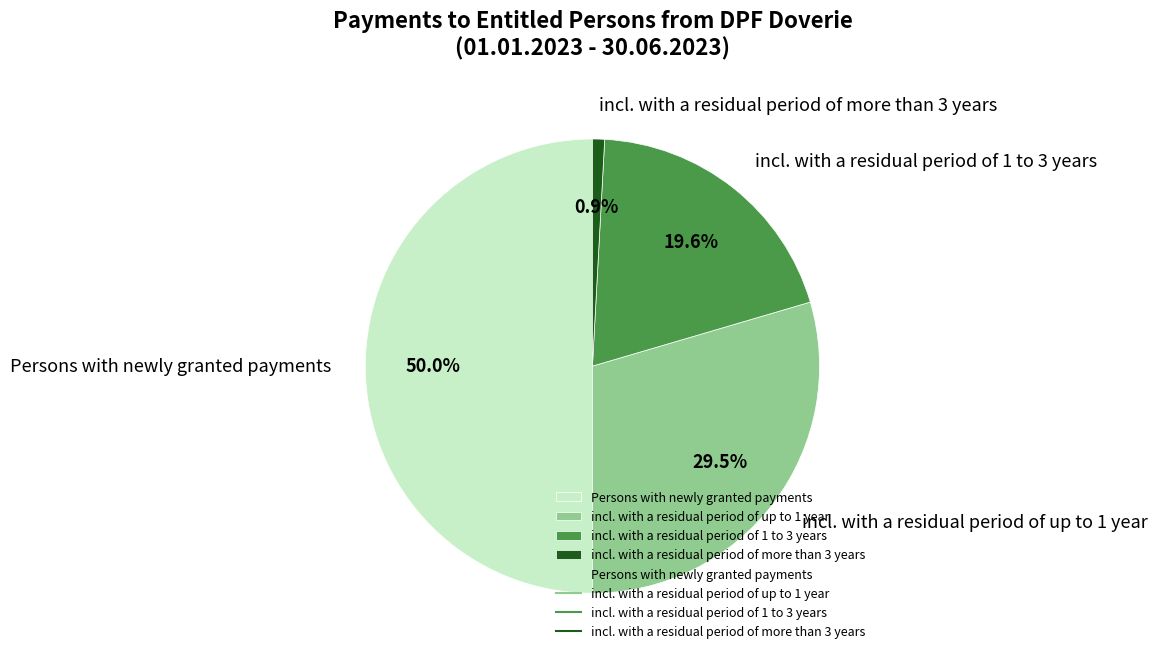

Count the number of slices in the pie.

4